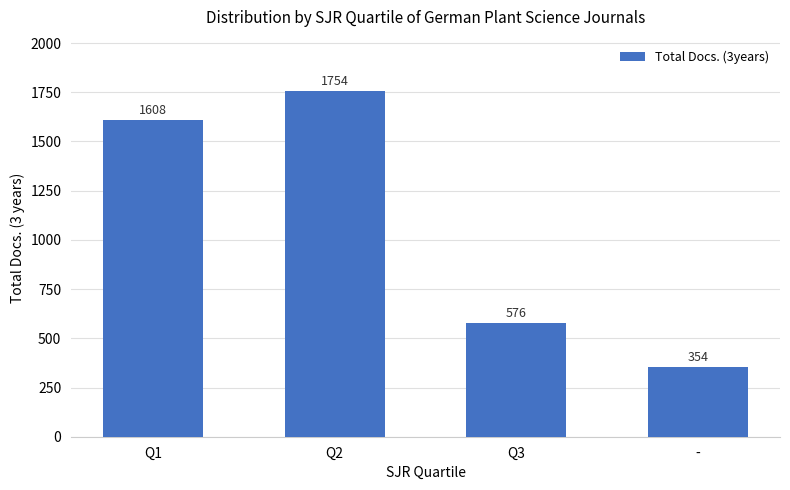

Rank the categories by value from highest to lowest.

Q2, Q1, Q3, -